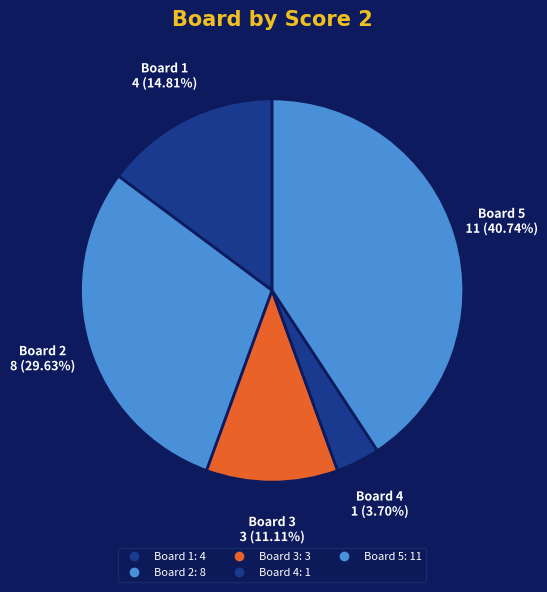

How many slices are in this pie chart?

5